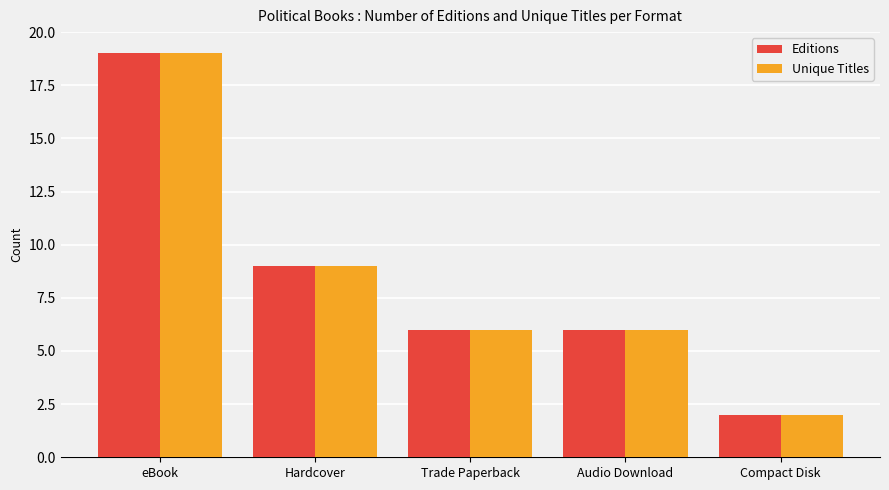

The Editions series shows 9 at Hardcover. True or false?

True